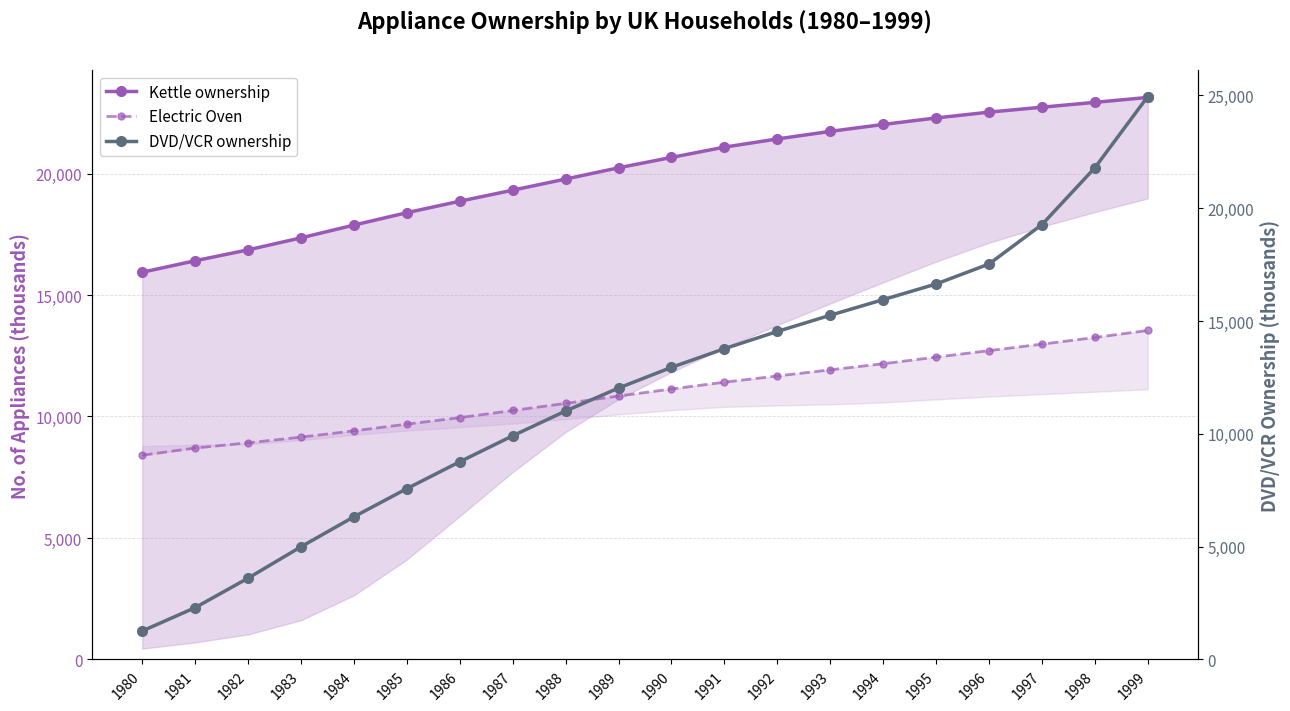

How many series are shown in this chart?

3